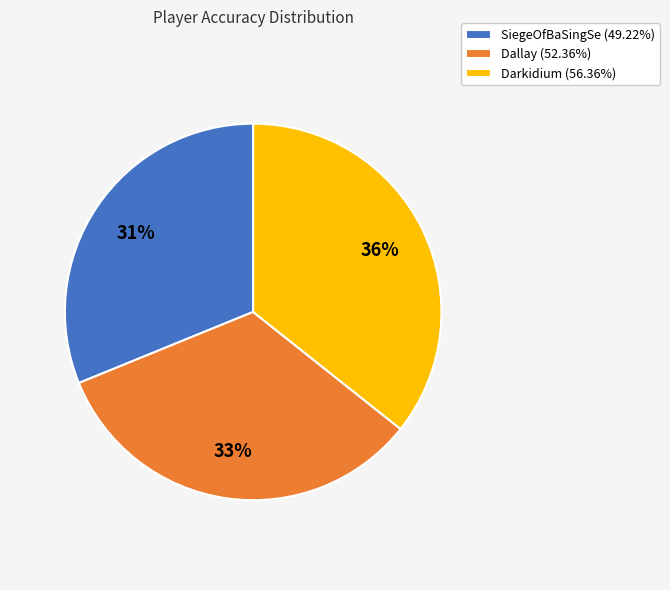

How many segments does this pie chart have?

3